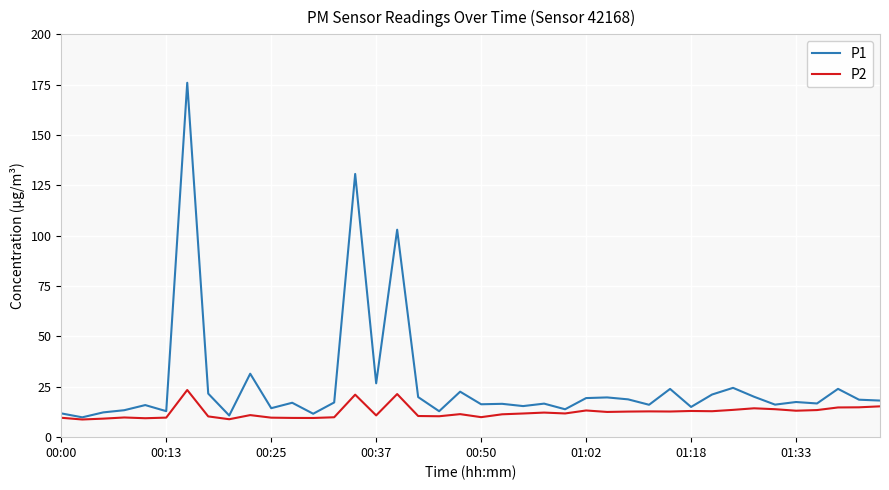

Which series has the widest spread of values?

P1